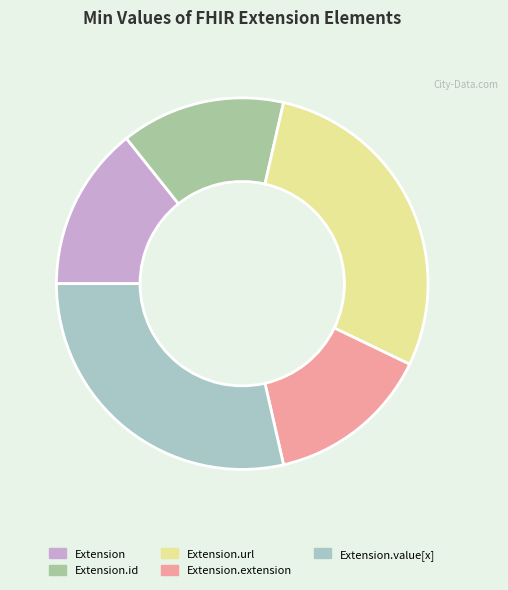

Does Extension account for over 50% of the chart?

No